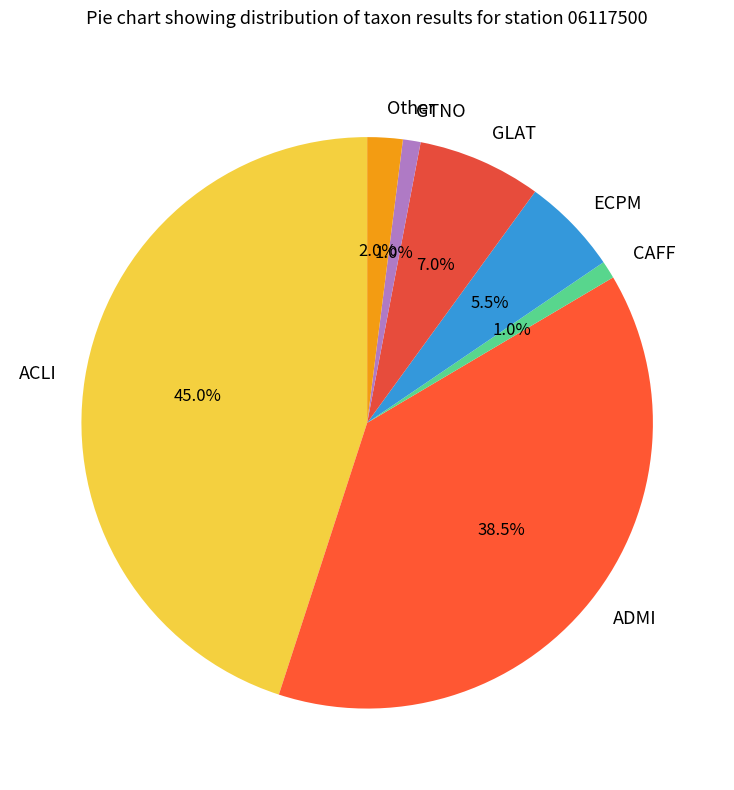

What percentage do ACLI and GTNO together represent?

46.0%